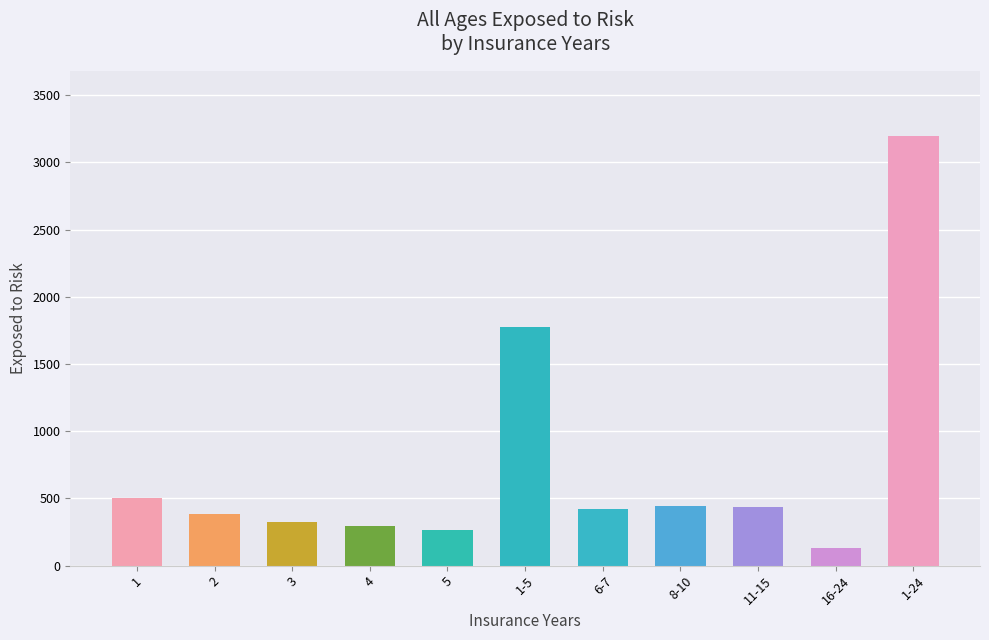

How many bars are there in total?

11